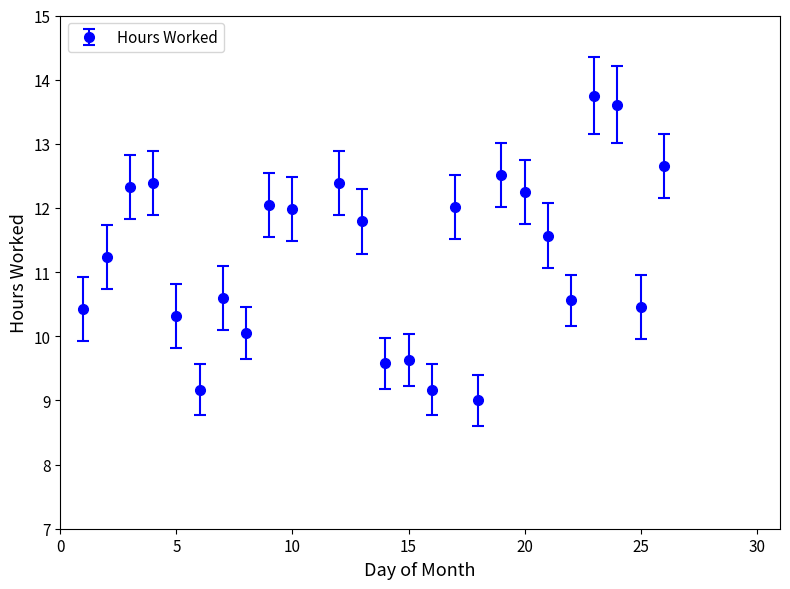

What is the value of the 1st point from the left?

10.4